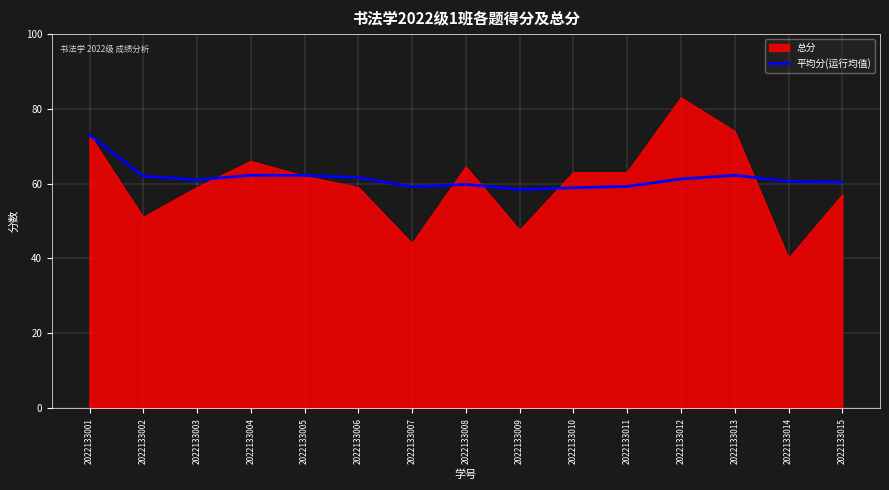

How many series are shown in this chart?

2